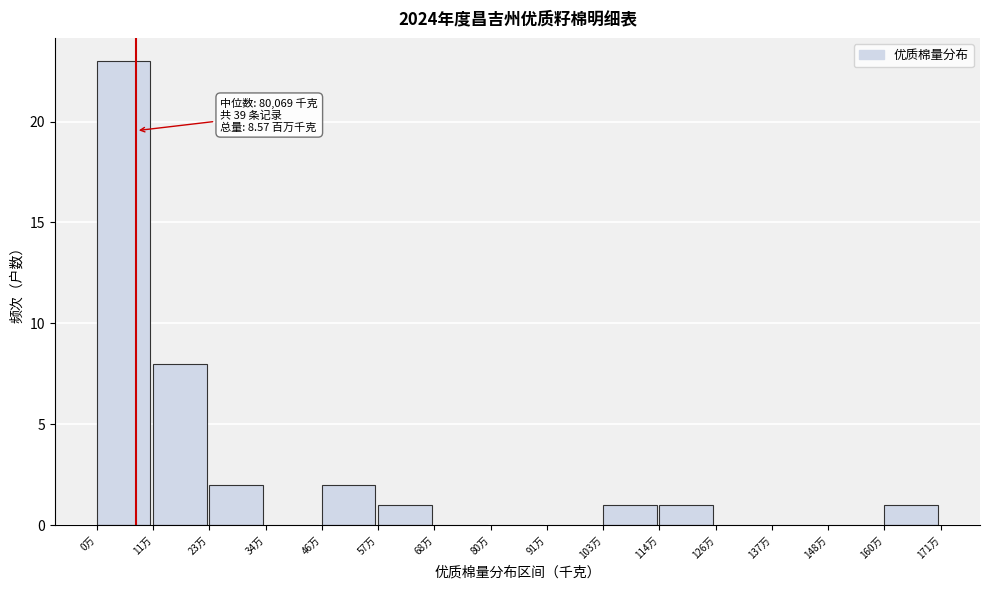

Reading right to left, transcribe all the data shown in this chart.

160万=1	148万=0	137万=0	126万=0	114万=1	103万=1	91万=0	80万=0	68万=0	57万=1	46万=2	34万=0	23万=2	11万=8	0万=23